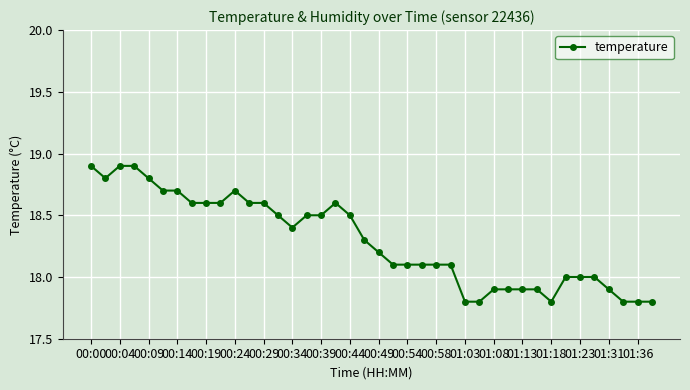

What is the value of the 21st point from the left?

18.2